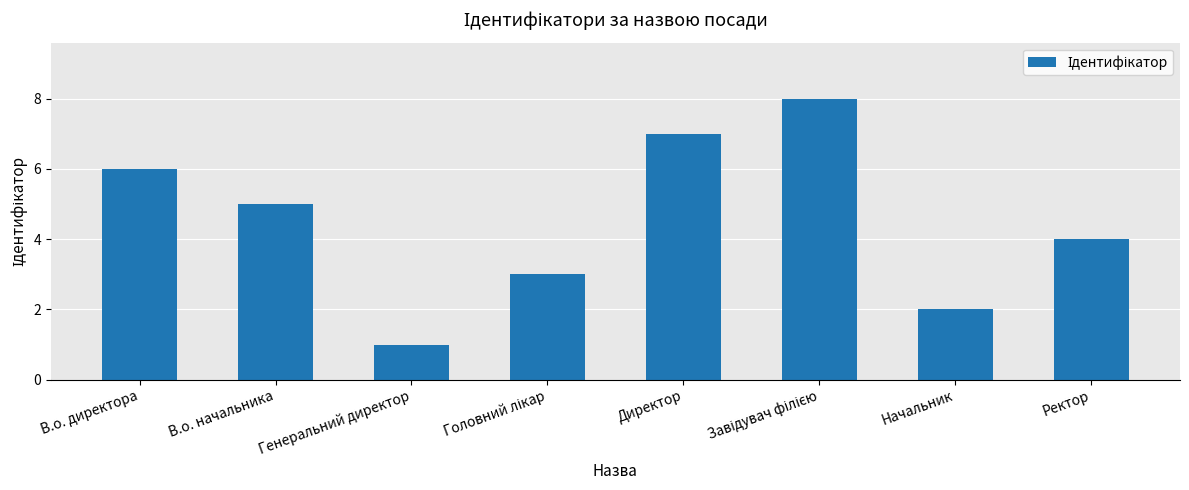

What is the label of the 1st bar from the left?

В.о. директора